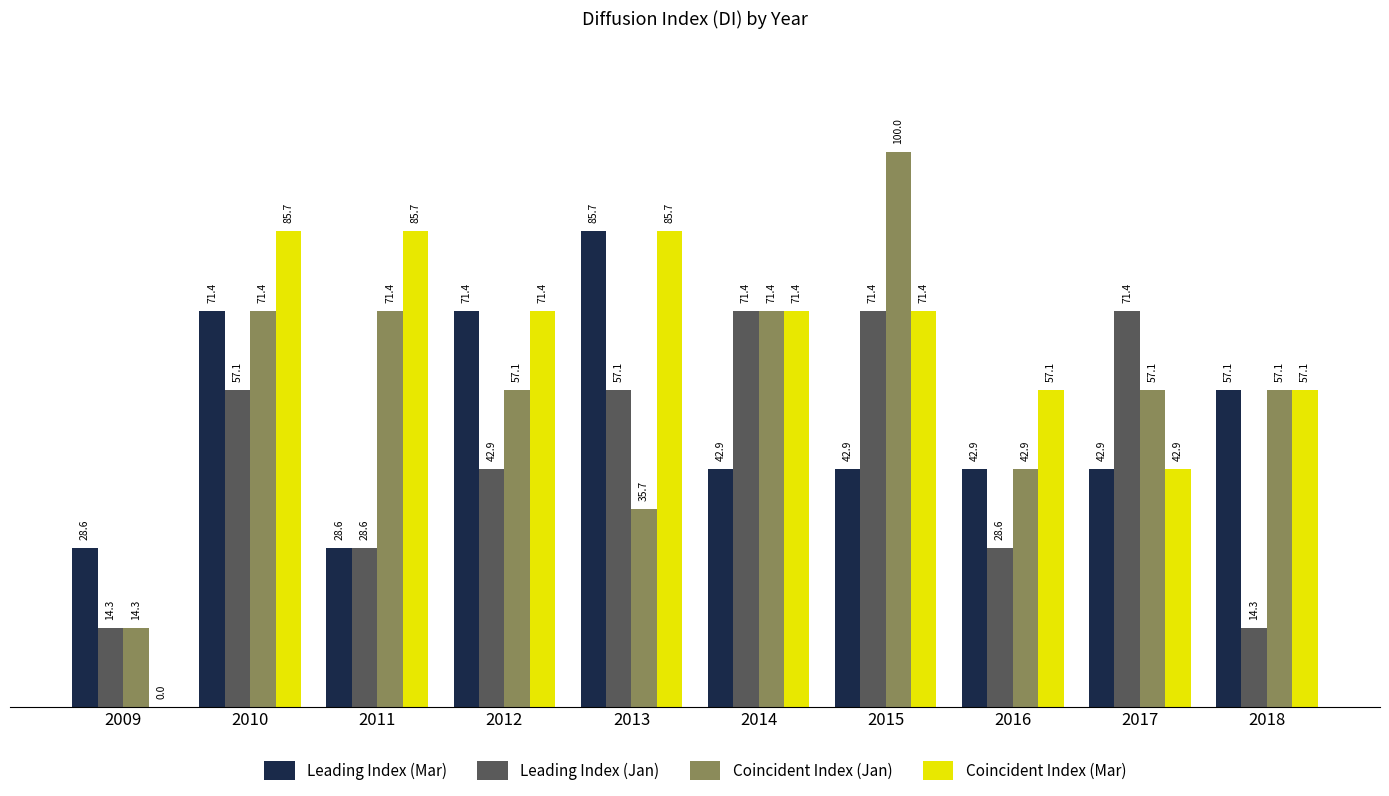

What is the spread (max minus min) of values at 2009?

28.6